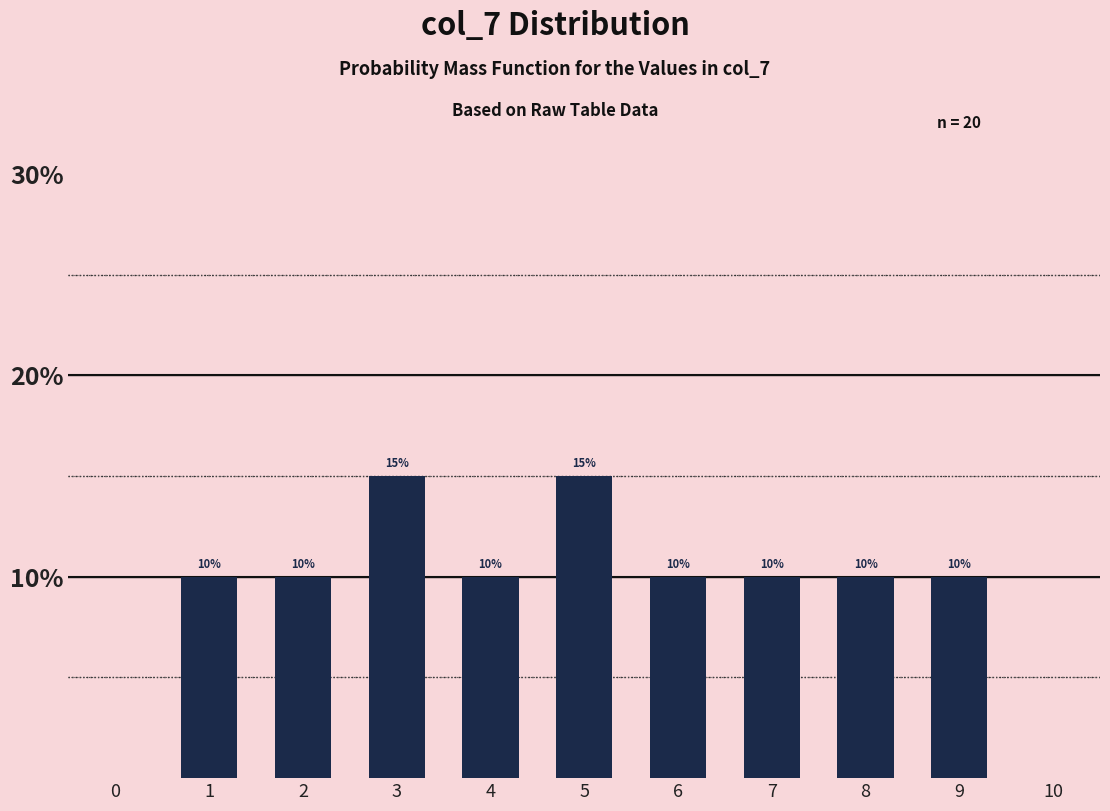

Reading left to right, transcribe all the data shown in this chart.

10	10	15	10	15	10	10	10	10